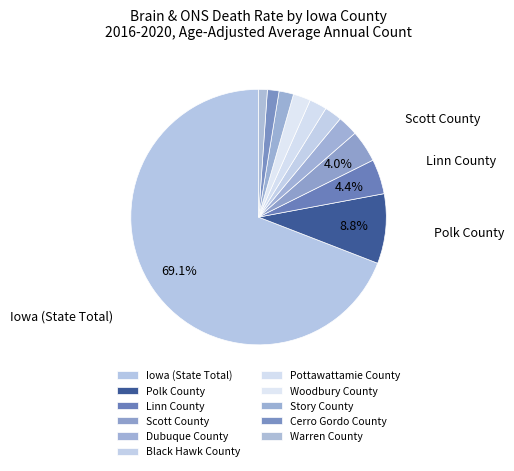

Combined, what portion of the pie is Scott County and Pottawattamie County?

6.2%